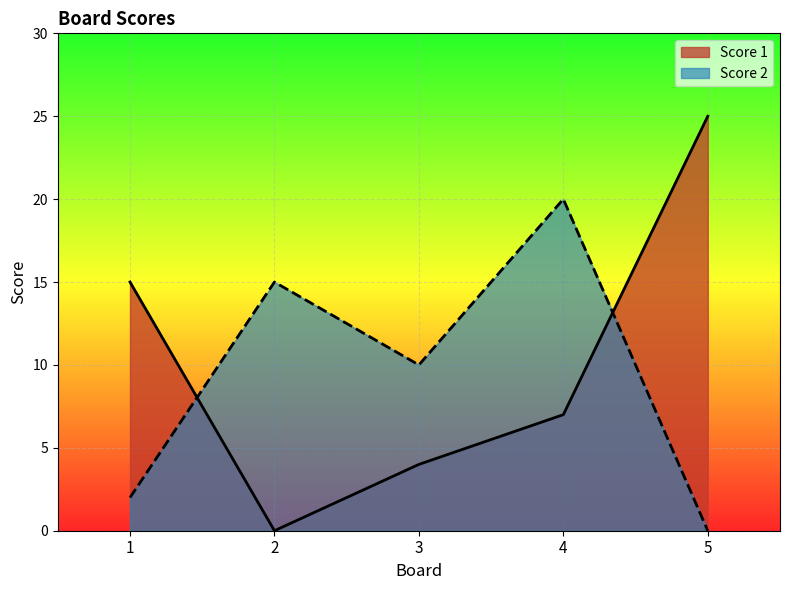

Is the value of Score 1 at 5 greater than the value of Score 2 at 1?

Yes